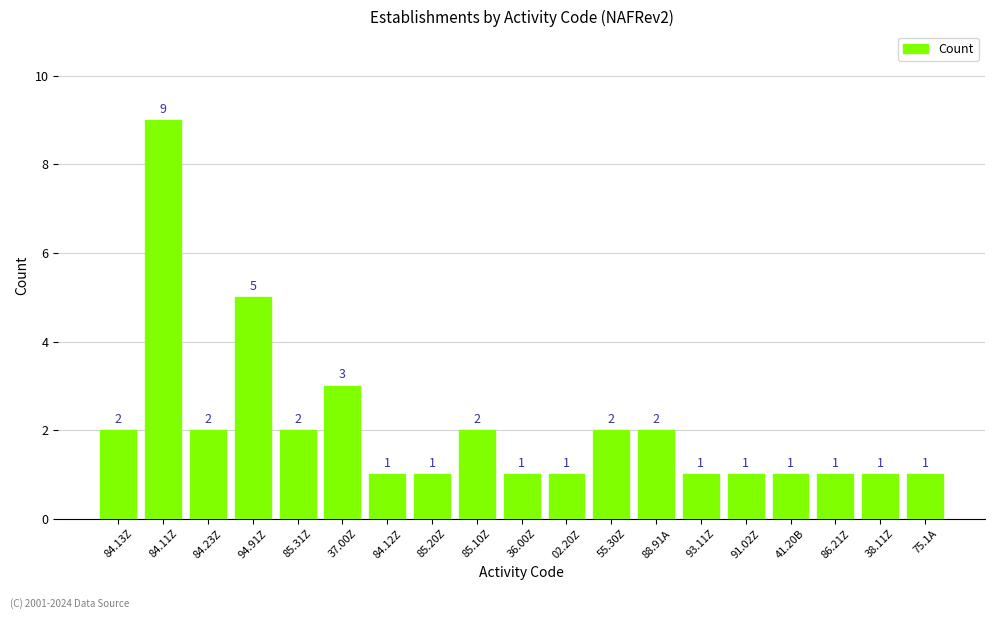

Reading right to left, what are all the values shown in this chart?

1	1	1	1	1	1	2	2	1	1	2	1	1	3	2	5	2	9	2